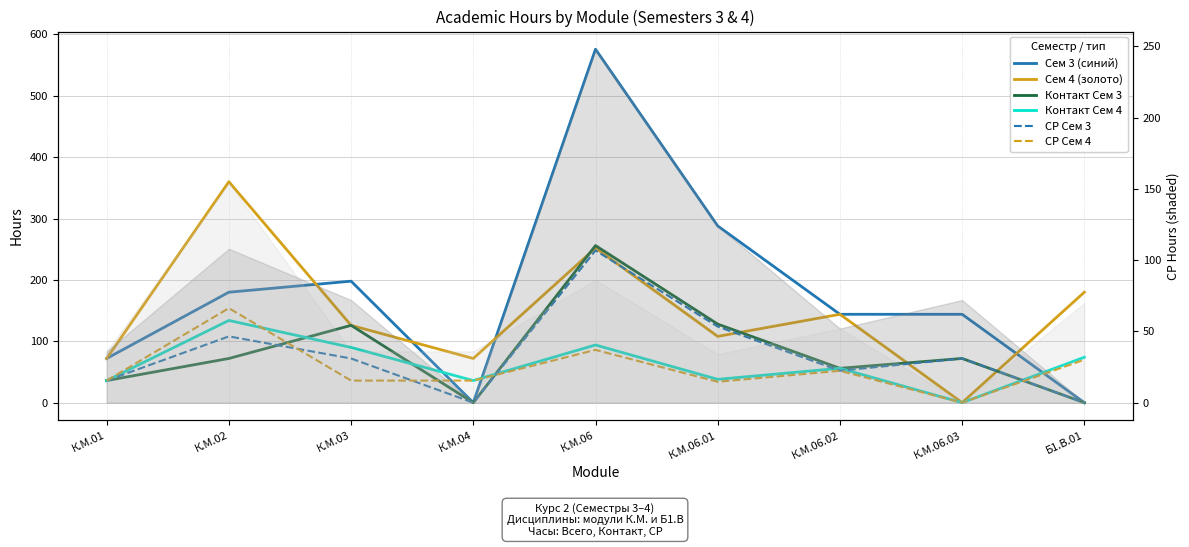

How many times do Контакт (Сем 4) and Контакт (Сем 3) cross each other?

4